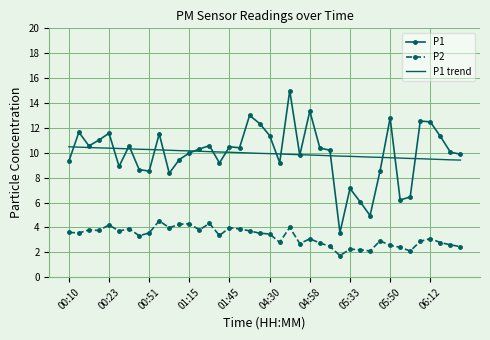

True or false: P2 and P1 trend cross at least once.

False